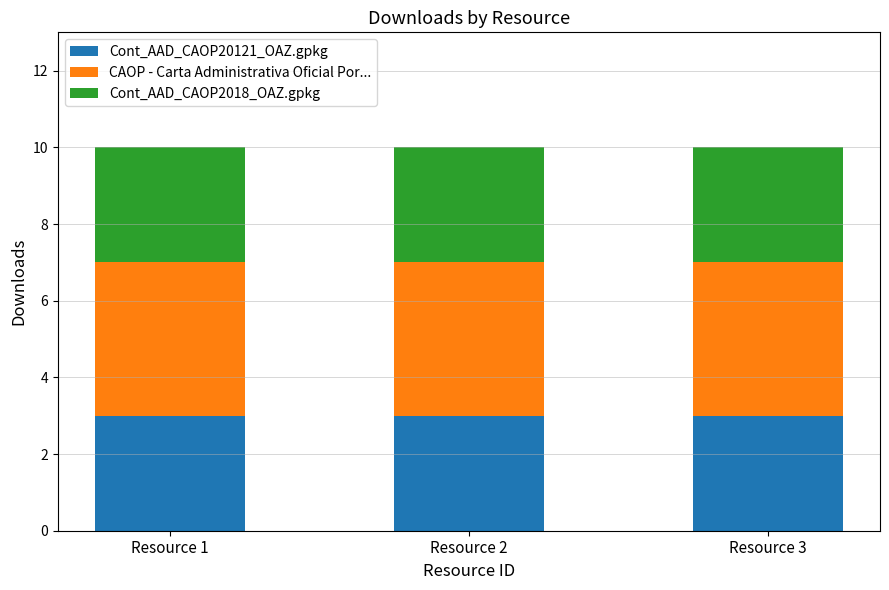

What is the total value across all series at Resource 3?

10